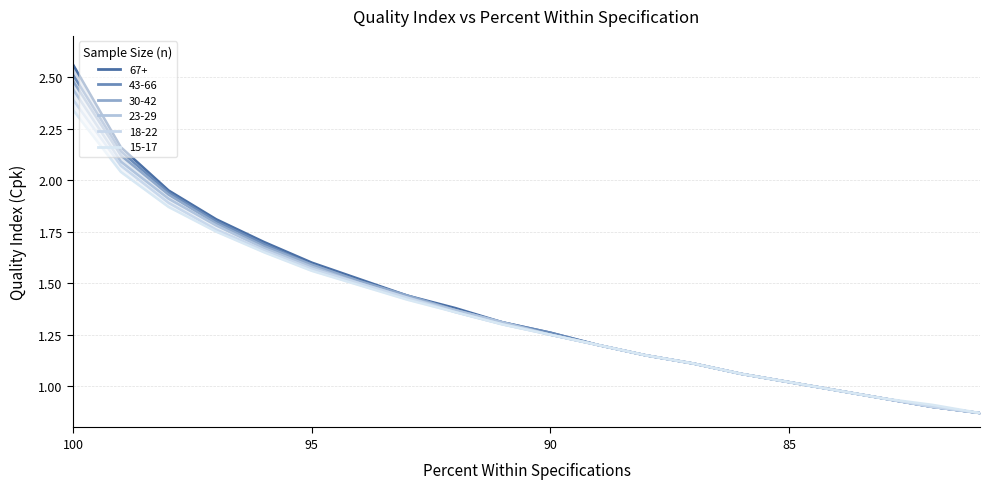

Reading left to right, extract all data points from this chart.

67+: 2.6	2.2	1.9	1.8	1.7	1.6	1.5	1.4	1.4	1.3	1.3	1.2	1.1	1.1	1.1	1.0	1.0	0.9	0.9	0.9
43-66: 2.5	2.1	1.9	1.8	1.7	1.6	1.5	1.4	1.4	1.3	1.3	1.2	1.1	1.1	1.1	1.0	1.0	0.9	0.9	0.9
30-42: 2.5	2.1	1.9	1.8	1.7	1.6	1.5	1.4	1.4	1.3	1.2	1.2	1.1	1.1	1.1	1.0	1.0	0.9	0.9	0.9
23-29: 2.4	2.1	1.9	1.8	1.7	1.6	1.5	1.4	1.4	1.3	1.2	1.2	1.1	1.1	1.1	1.0	1.0	0.9	0.9	0.9
18-22: 2.4	2.1	1.9	1.8	1.7	1.6	1.5	1.4	1.4	1.3	1.2	1.2	1.1	1.1	1.1	1.0	1.0	0.9	0.9	0.9
15-17: 2.3	2.0	1.9	1.8	1.6	1.6	1.5	1.4	1.4	1.3	1.2	1.2	1.1	1.1	1.1	1.0	1.0	0.9	0.9	0.9